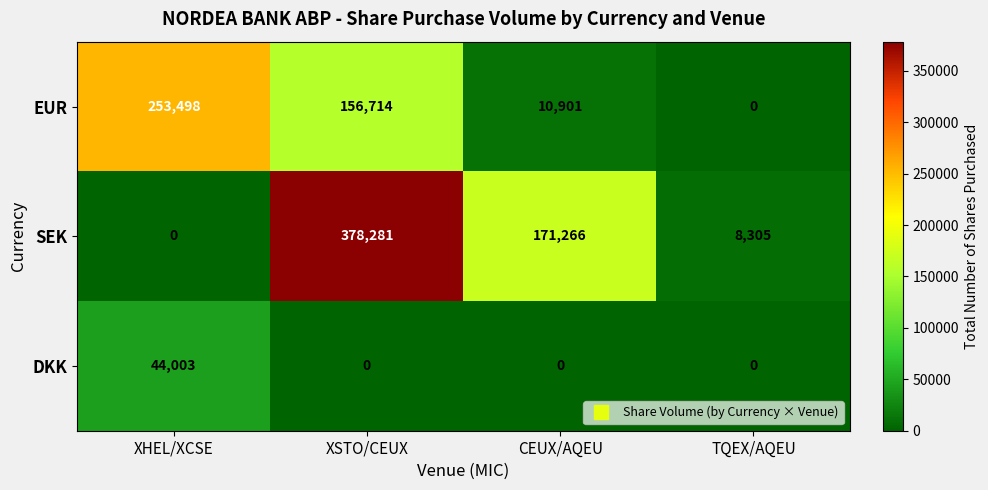

What is the sum of all DKK values?

44003